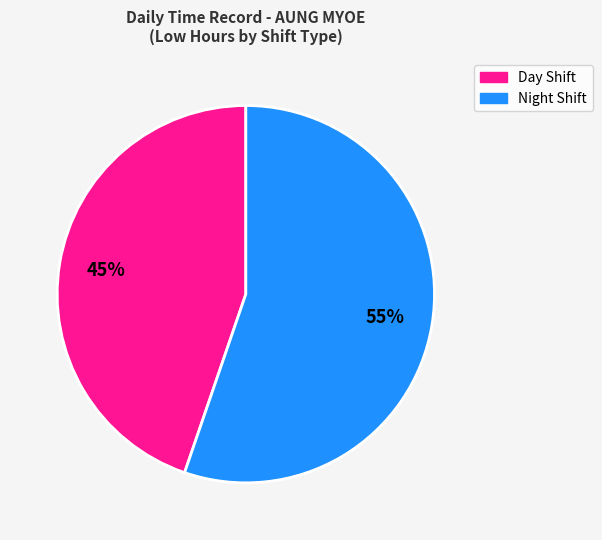

To the nearest percent, what is the average slice percentage?

50%